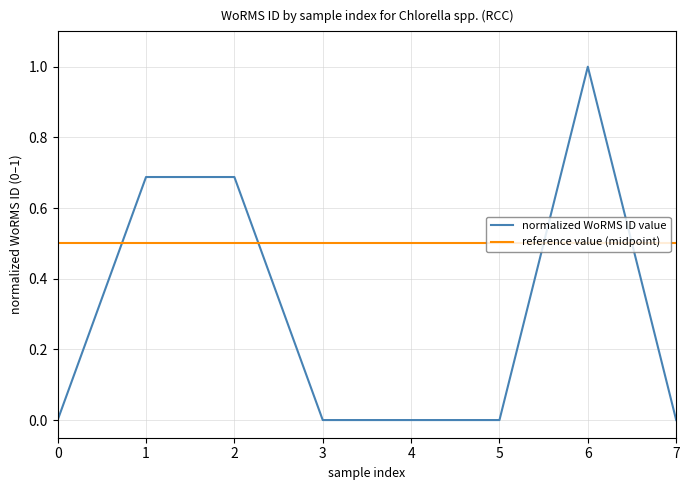

At 0, list the series in order from largest to smallest.

reference value (midpoint), normalized WoRMS ID value